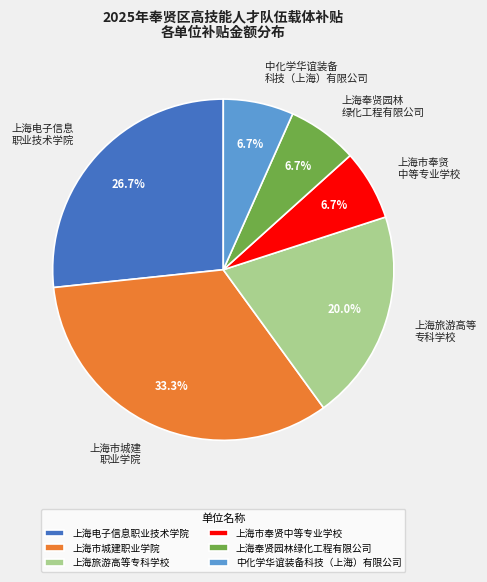

Is there a majority slice in this chart?

No